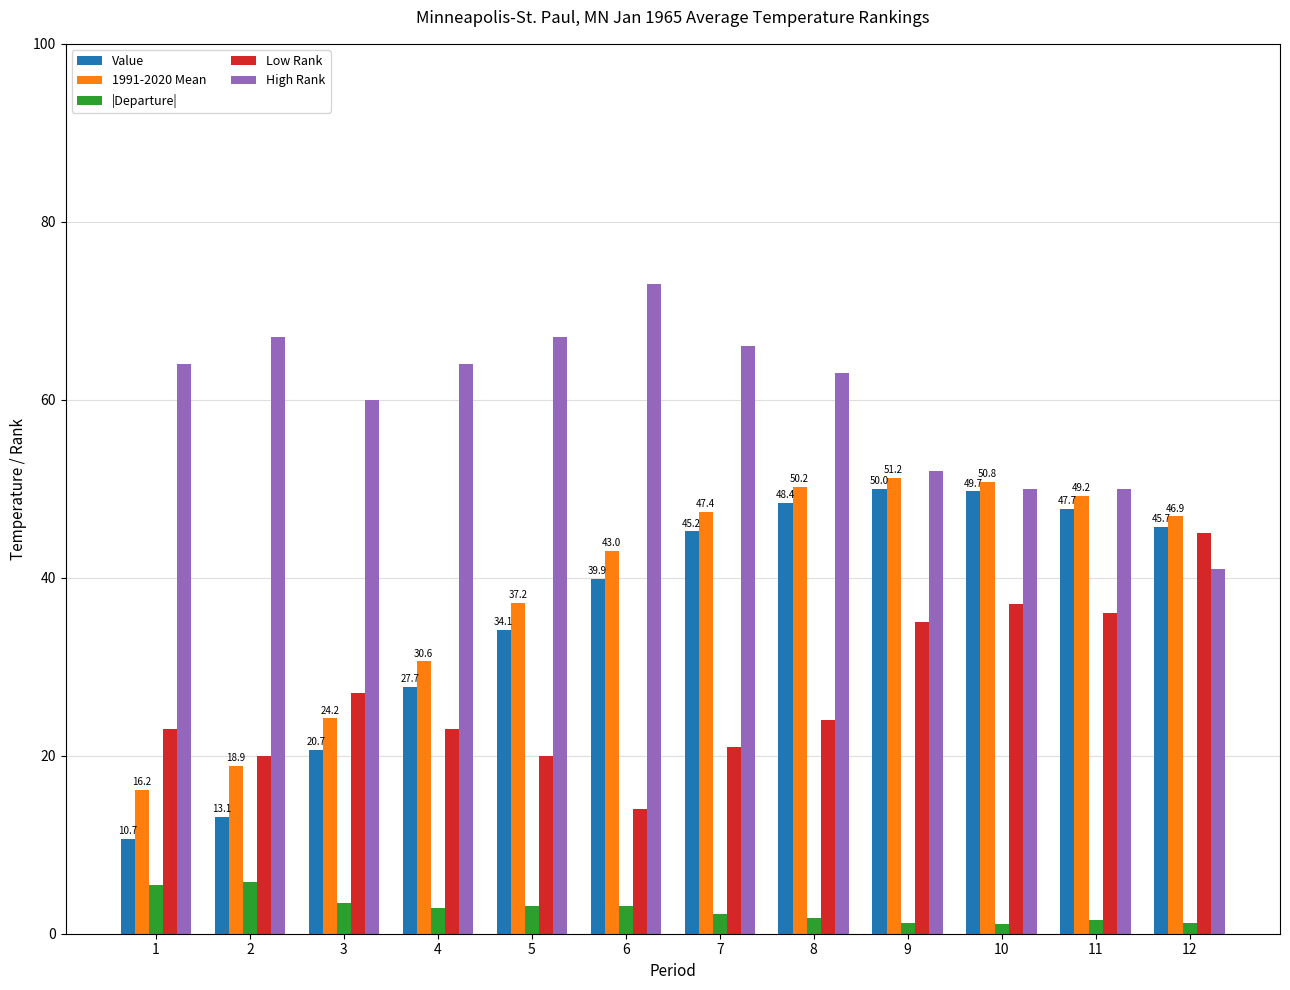

What is the sum of the Low Rank values at 2 and 3?

47.0